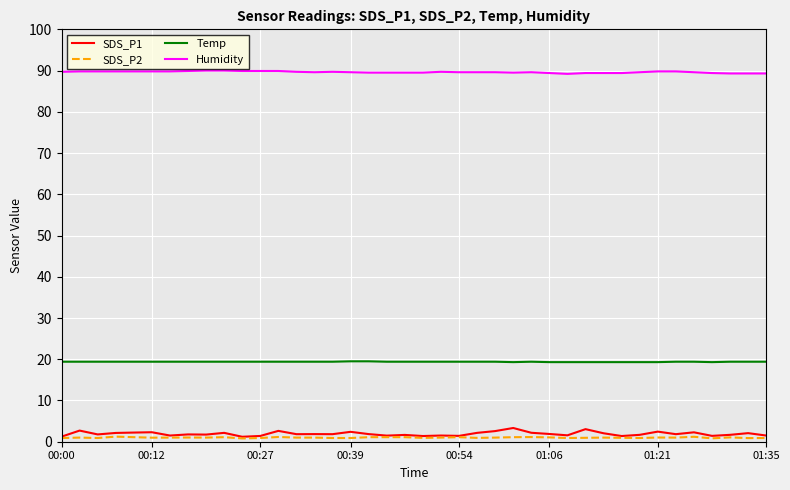

What is the maximum value for SDS_P1?

3.3